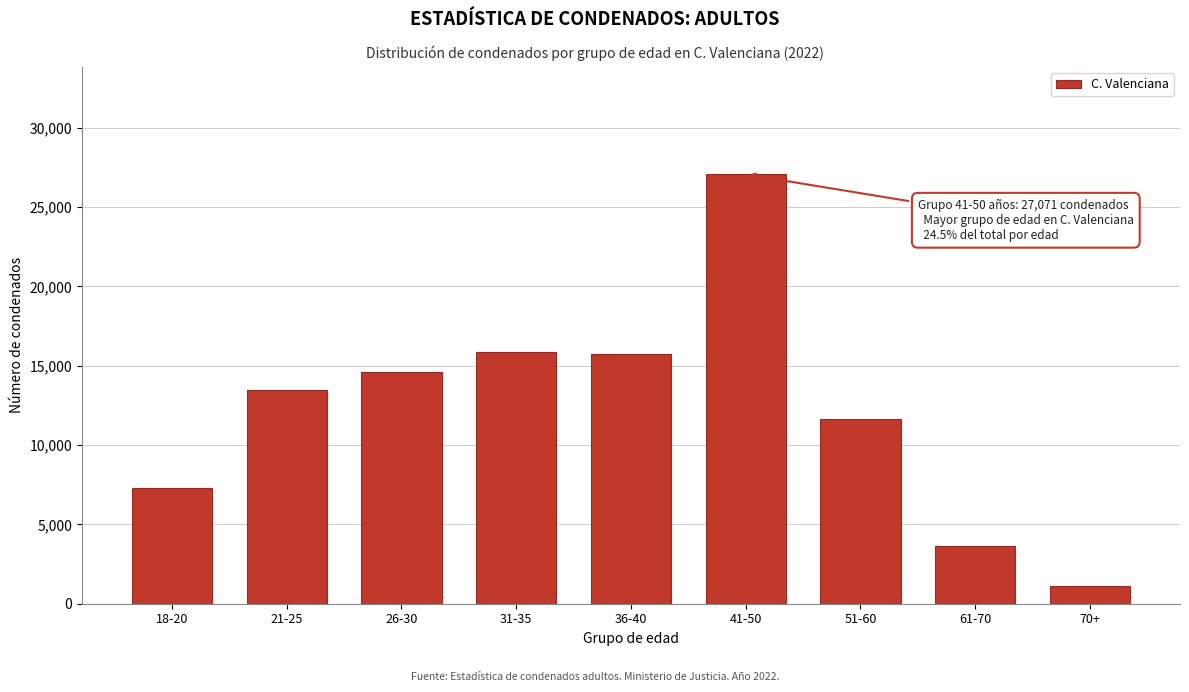

Reading left to right, extract all data points from this chart.

7311	13459	14594	15867	15715	27071	11652	3640	1119